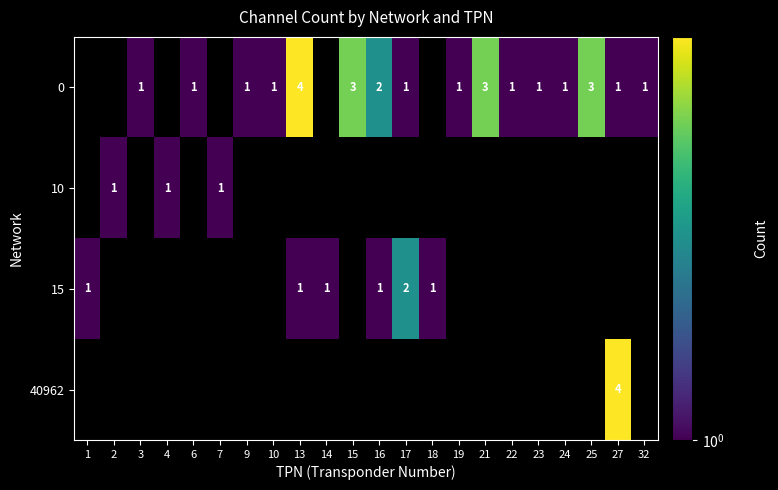

What is the sum of the row_1 values at 18 and 2?

1